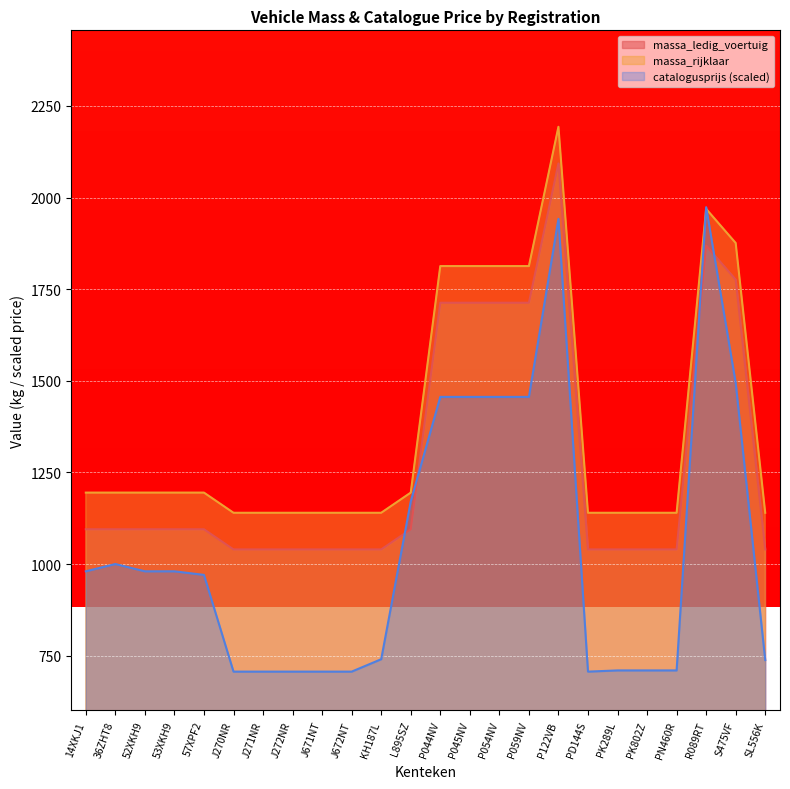

What is the difference between the maximum and second lowest values in the massa_rijklaar series?

1053.0